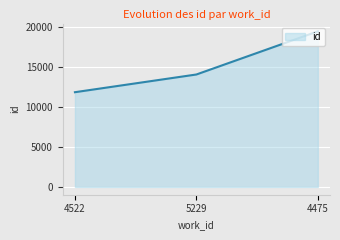

True or false: the data shows 20330 at 5229.

False